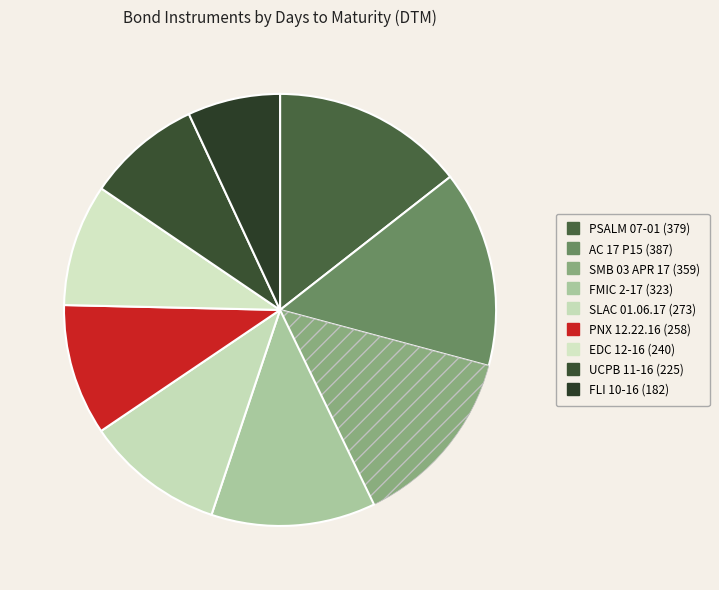

Is AC 17 P15 (387) the majority of the pie?

No